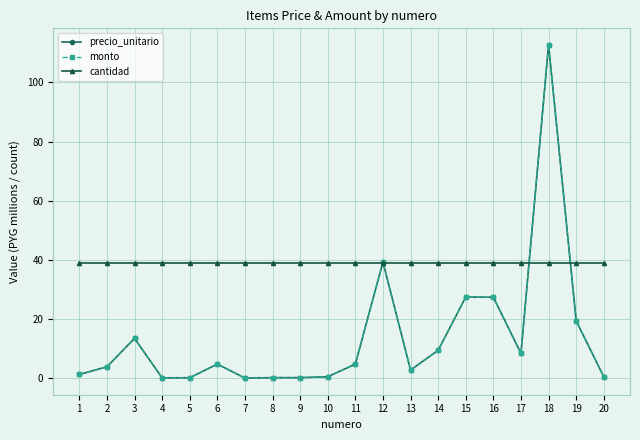

Reading left to right, transcribe all the data shown in this chart.

precio_unitario: 1.2	3.8	13.4	0.1	0.1	4.8	0.0	0.2	0.2	0.5	4.8	39.3	2.7	9.4	27.4	27.4	8.4	112.6	19.4	0.5
monto: 1.2	3.8	13.4	0.1	0.1	4.8	0.0	0.2	0.2	0.5	4.8	39.3	2.7	9.4	27.4	27.4	8.4	112.6	19.4	0.5
cantidad: 39.0	39.0	39.0	39.0	39.0	39.0	39.0	39.0	39.0	39.0	39.0	39.0	39.0	39.0	39.0	39.0	39.0	39.0	39.0	39.0